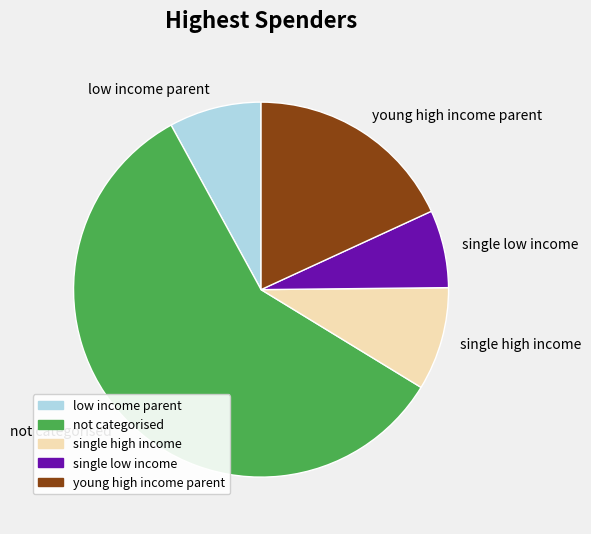

Which slice is the largest?

not categorised